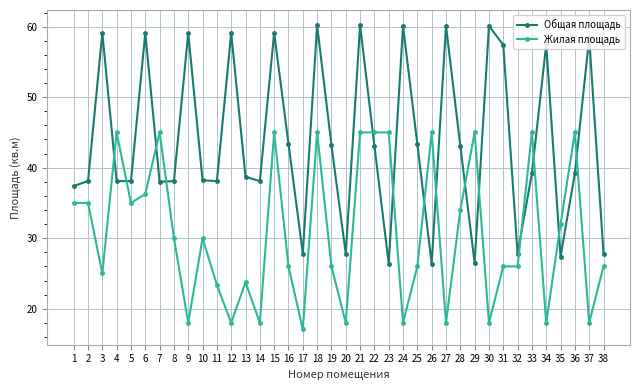

List the series in order of their overall mean, lowest first.

Жилая площадь, Общая площадь